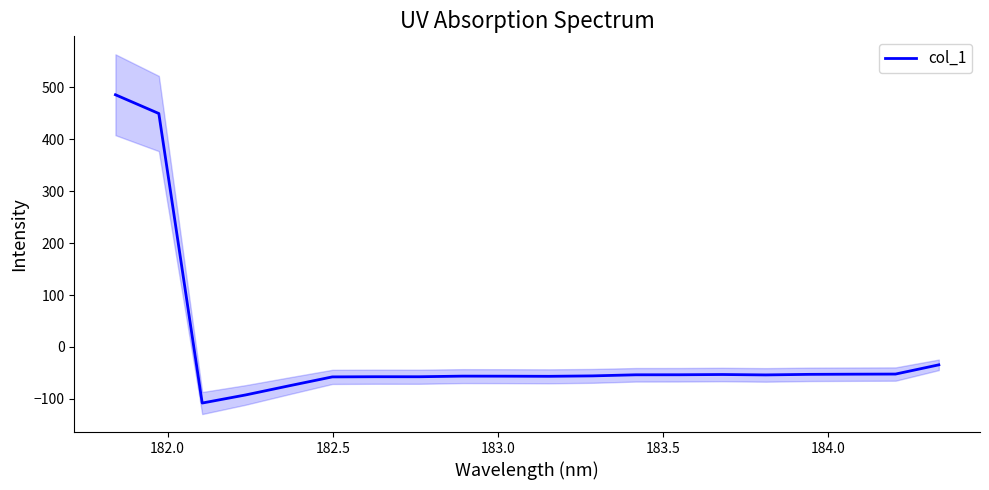

How many values are above zero?

2